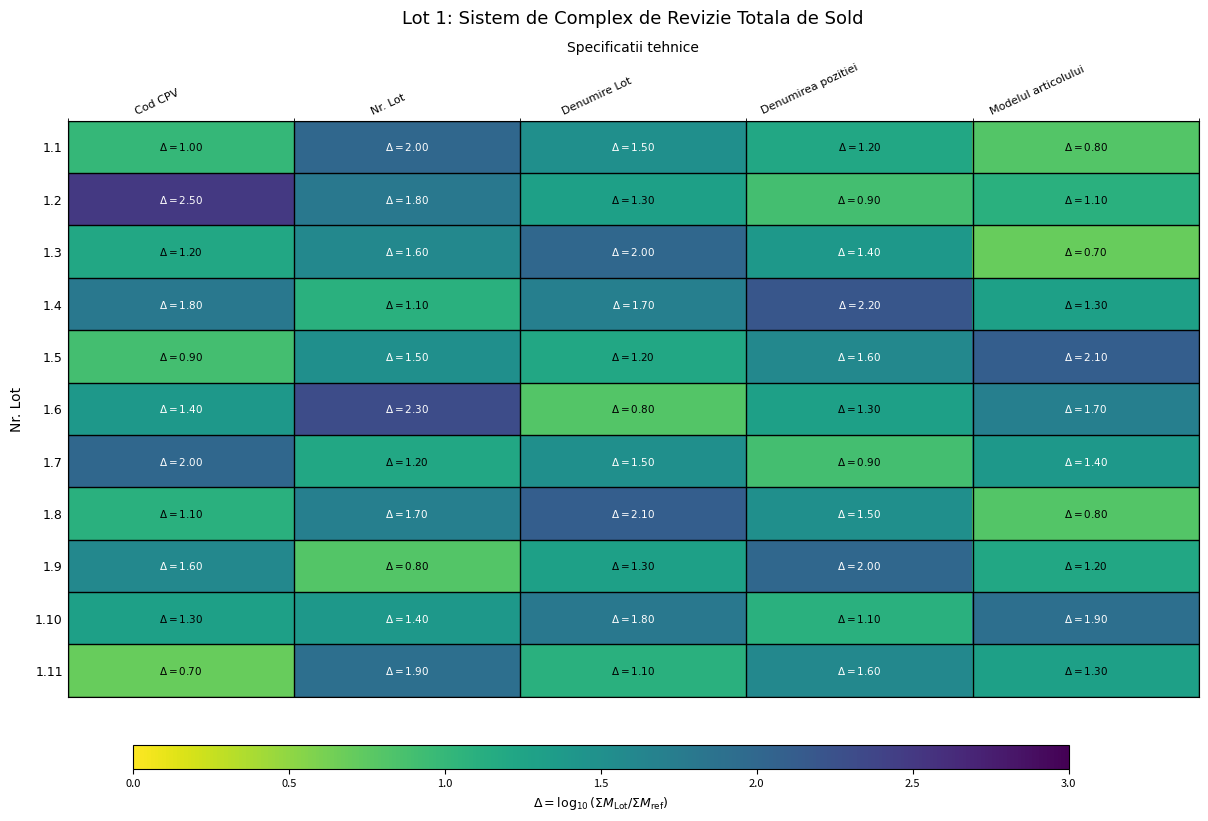

Rank the series by their maximum value, from highest to lowest.

1.2, 1.6, 1.4, 1.5, 1.8, 1.1, 1.3, 1.7, 1.9, 1.10, 1.11